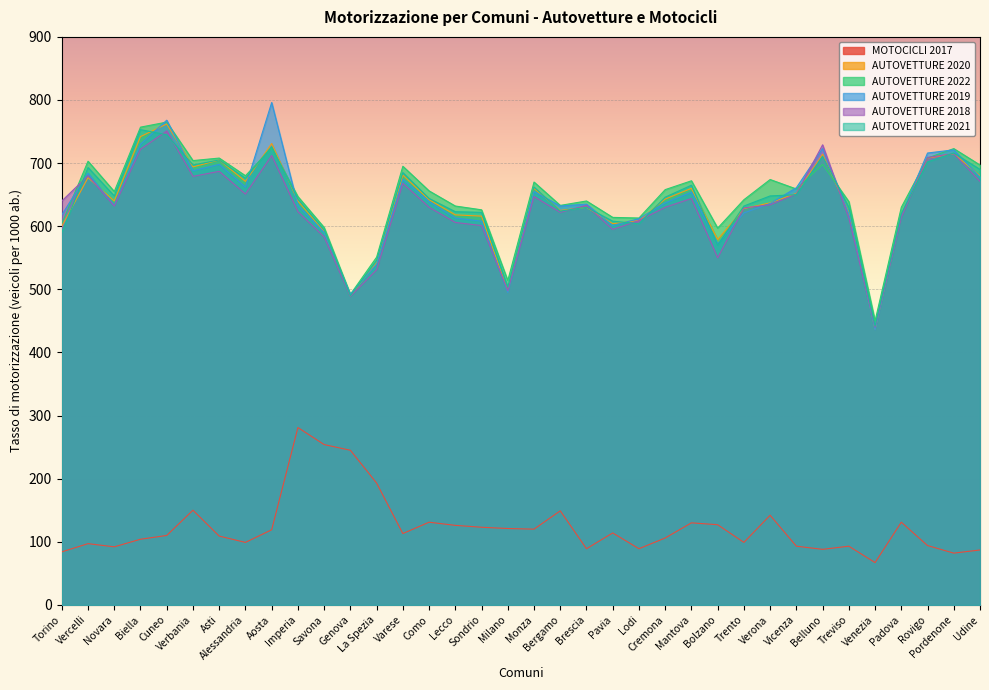

Where does the AUTOVETTURE 2020 series first go above 640?

Vercelli